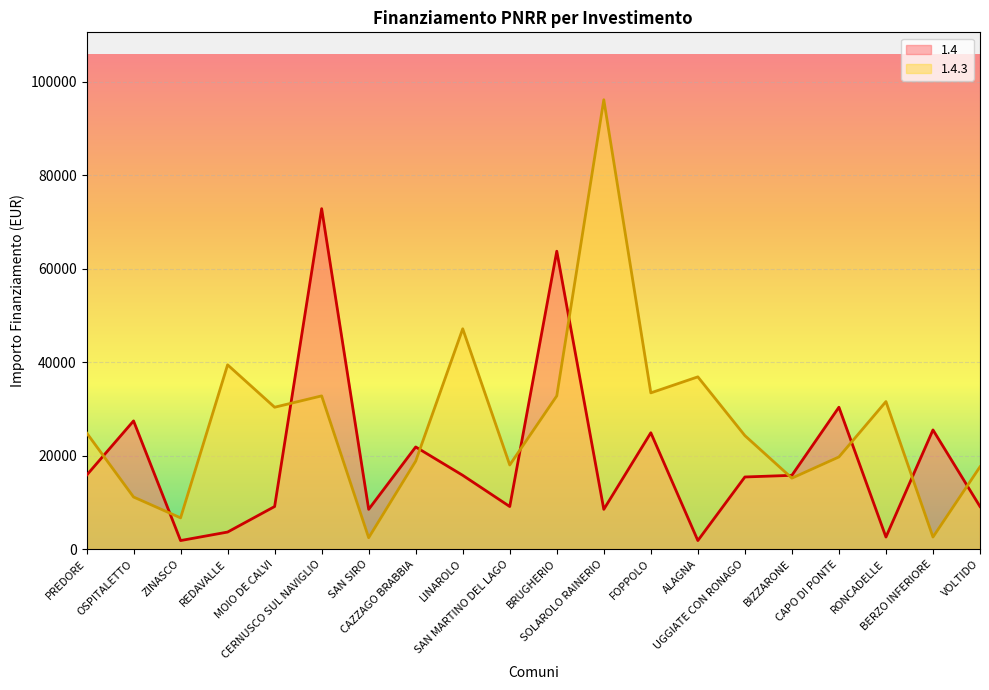

At which label does 1.4.3 first exceed 24887?

REDAVALLE